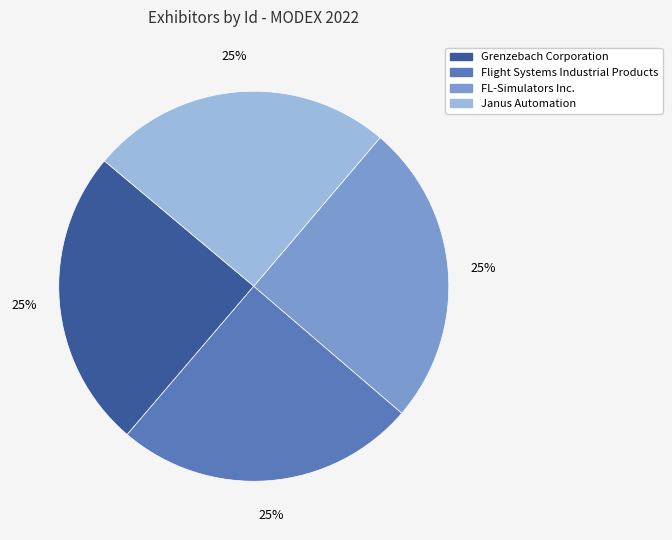

Is there any slice that represents more than half of the pie?

No